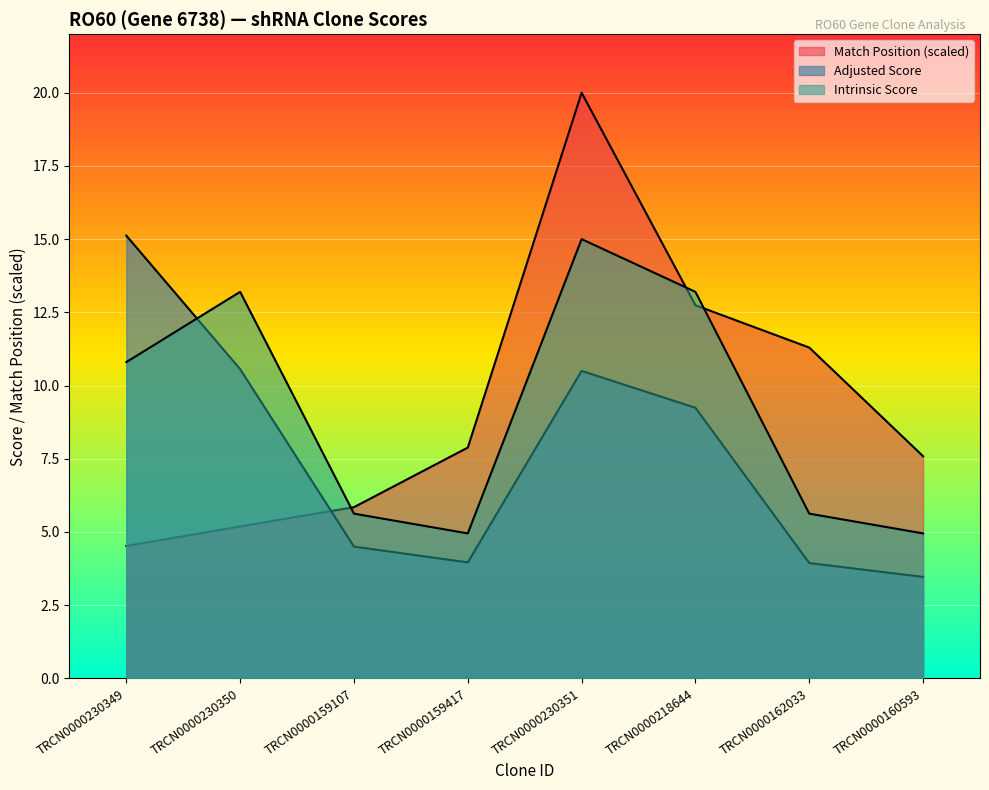

At which category does Adjusted Score reach its first local peak?

TRCN0000230351